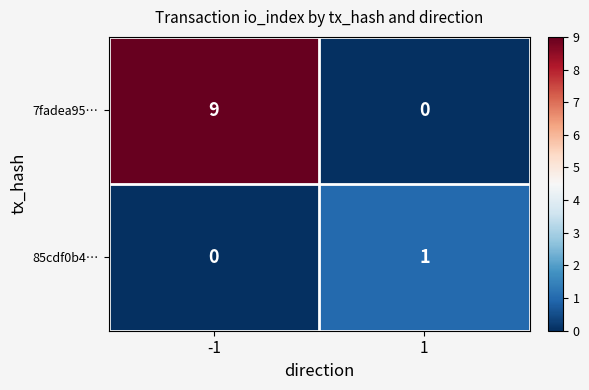

Is it true that 85cdf0b4… equals 1 at 1?

True